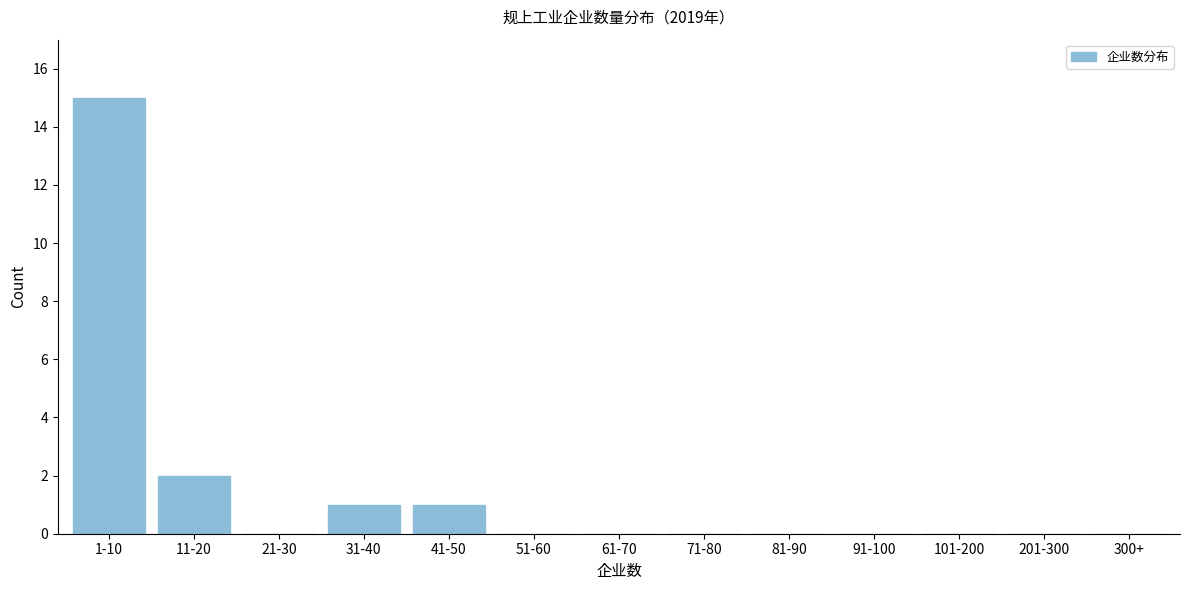

Reading left to right, extract all data points from this chart.

1-10=15	11-20=2	21-30=0	31-40=1	41-50=1	51-60=0	61-70=0	71-80=0	81-90=0	91-100=0	101-200=0	201-300=0	300+=0